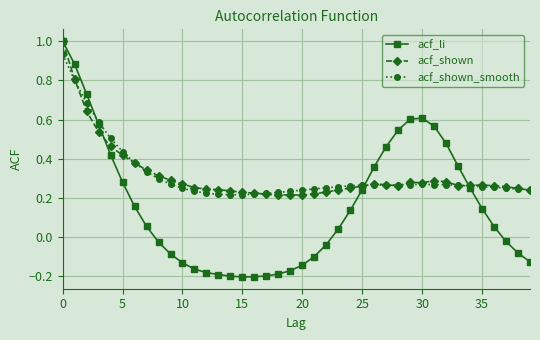

Count the number of categories in the chart.

40